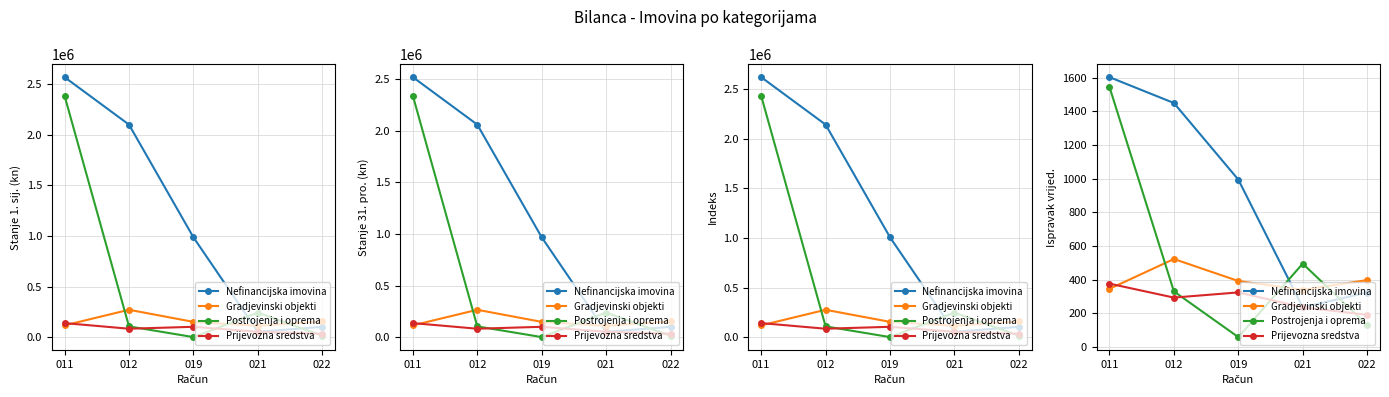

What is the minimum value shown in the chart?

58.8